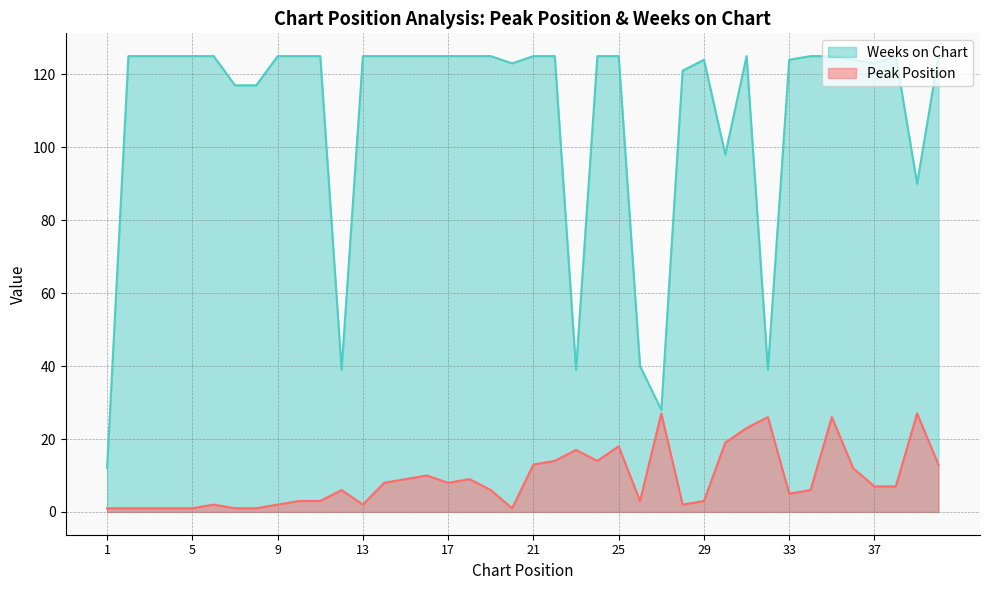

What are all the series names shown in the legend?

Weeks on Chart, Peak Position